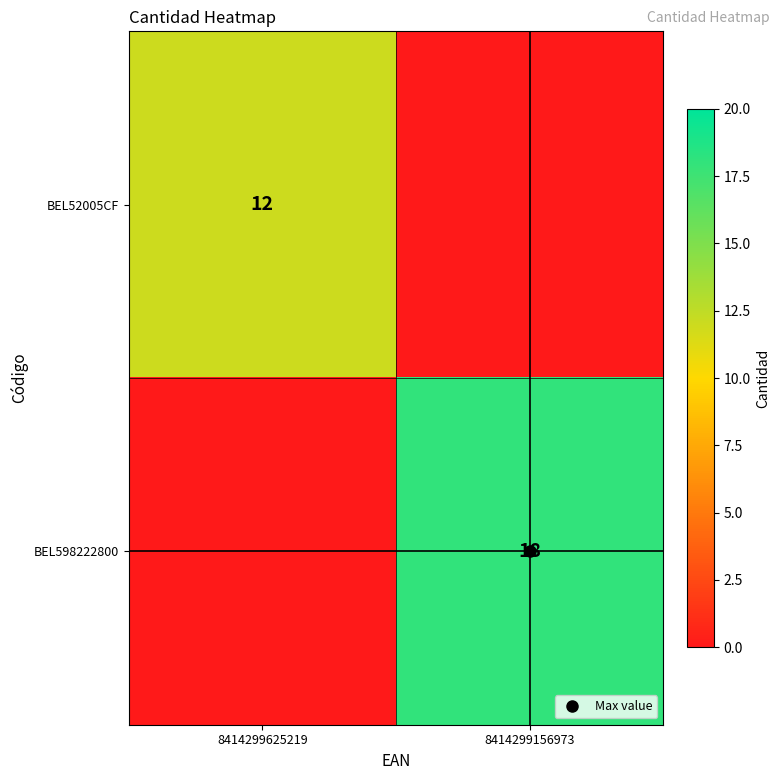

Is it true that BEL598222800 equals 0 at 8414299625219?

True